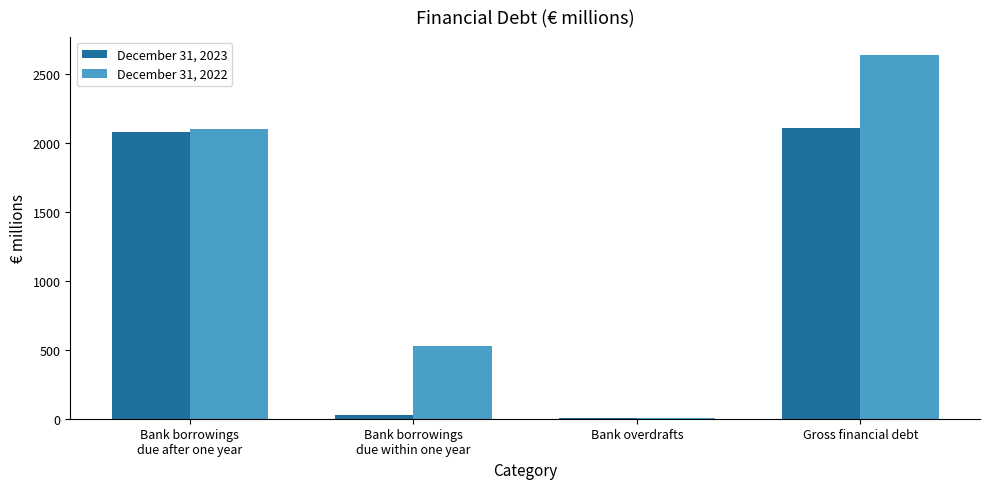

Which series has the largest total across all categories?

December 31, 2022